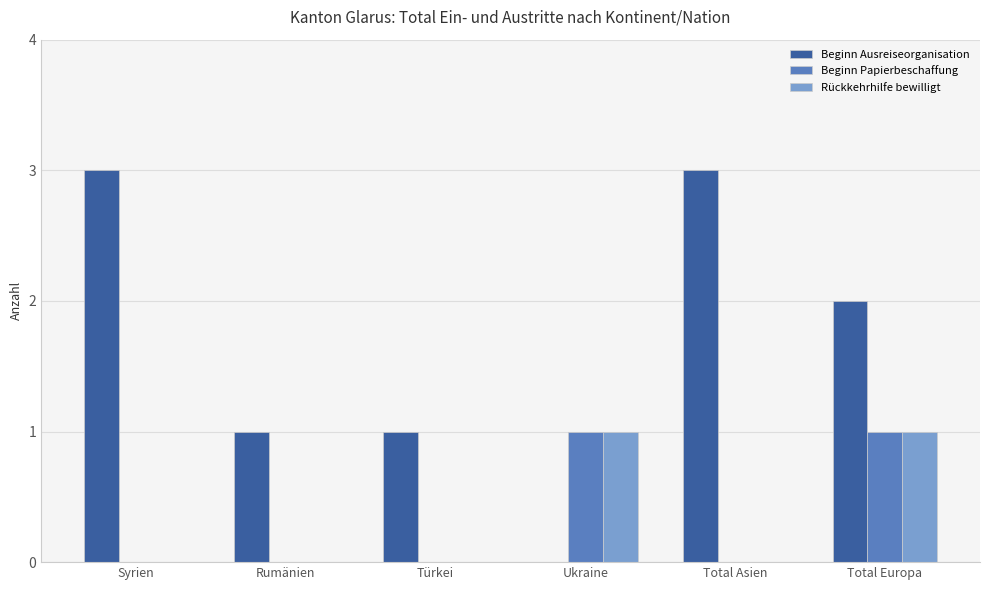

Between Rumänien and Total Asien, which series saw the biggest shift?

Beginn Ausreiseorganisation